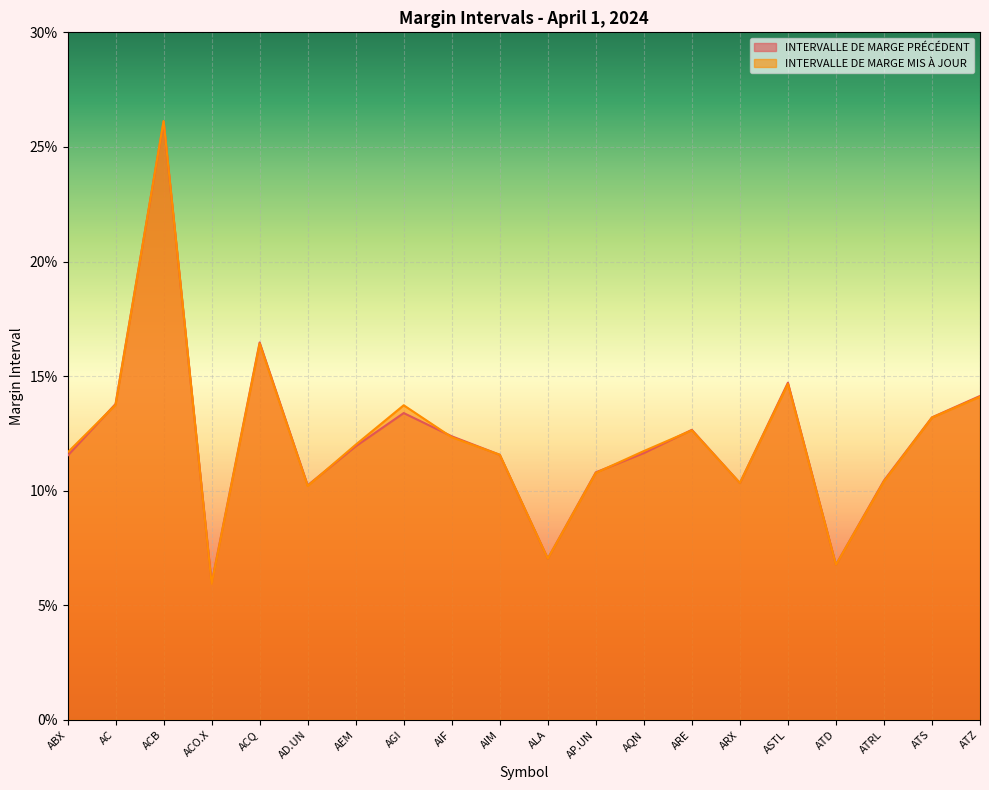

Reading right to left, what are all the values shown in this chart?

INTERVALLE DE MARGE PRÉCÉDENT: ATZ=0.1	ATS=0.1	ATRL=0.1	ATD=0.1	ASTL=0.1	ARX=0.1	ARE=0.1	AQN=0.1	AP.UN=0.1	ALA=0.1	AIM=0.1	AIF=0.1	AGI=0.1	AEM=0.1	AD.UN=0.1	ACQ=0.2	ACO.X=0.1	ACB=0.3	AC=0.1	ABX=0.1
INTERVALLE DE MARGE MIS À JOUR: ATZ=0.1	ATS=0.1	ATRL=0.1	ATD=0.1	ASTL=0.1	ARX=0.1	ARE=0.1	AQN=0.1	AP.UN=0.1	ALA=0.1	AIM=0.1	AIF=0.1	AGI=0.1	AEM=0.1	AD.UN=0.1	ACQ=0.2	ACO.X=0.1	ACB=0.3	AC=0.1	ABX=0.1